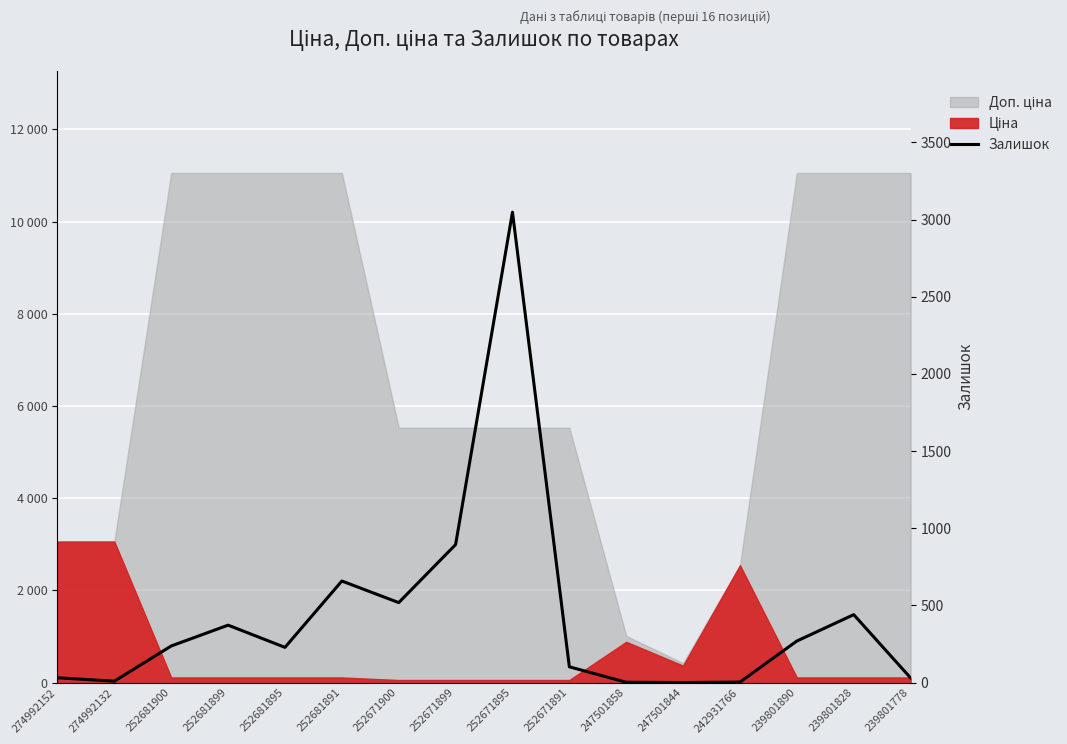

How many points are higher than both their immediate neighbors (excluding endpoints)?

4